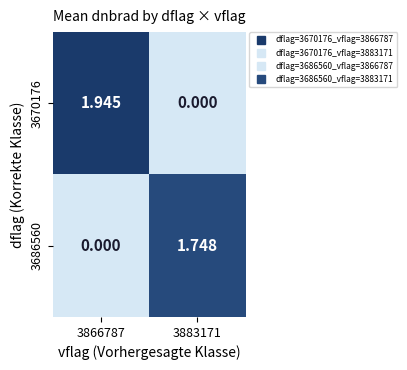

How many values in 3670176 are above zero?

1